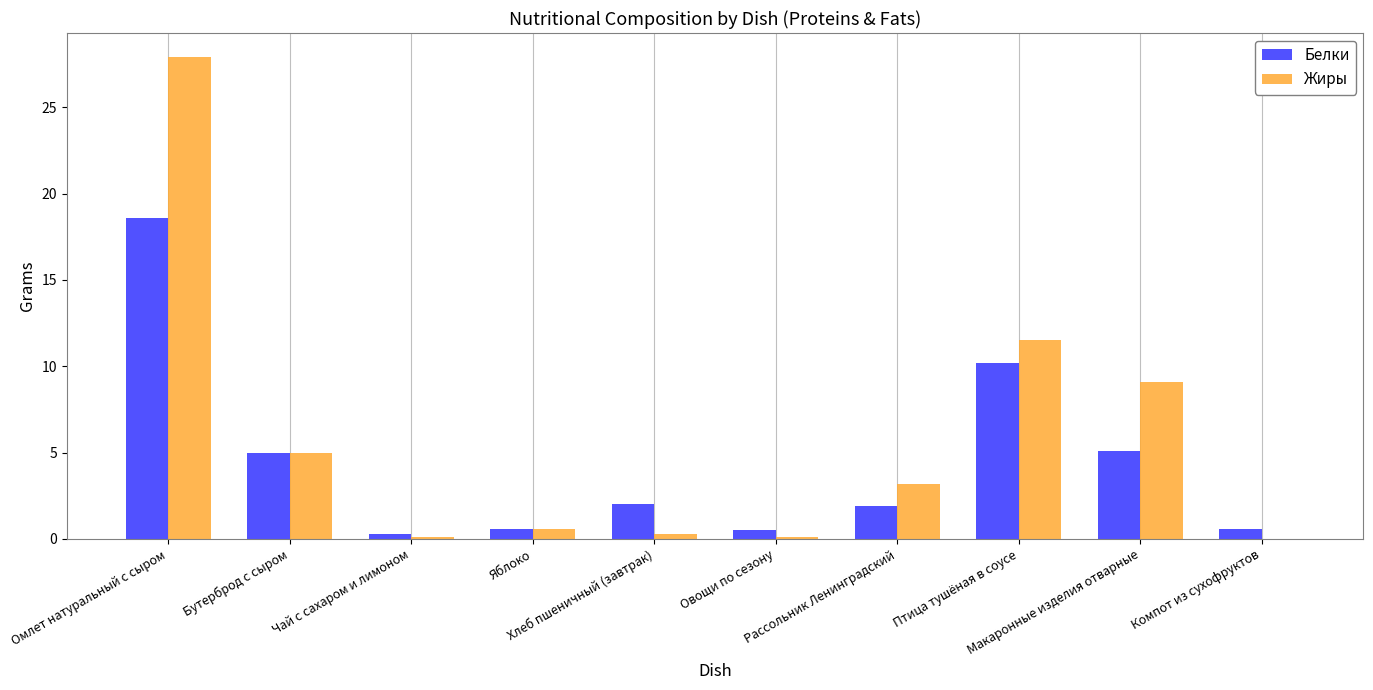

At which category is the sum across all series the highest?

Омлет натуральный с сыром